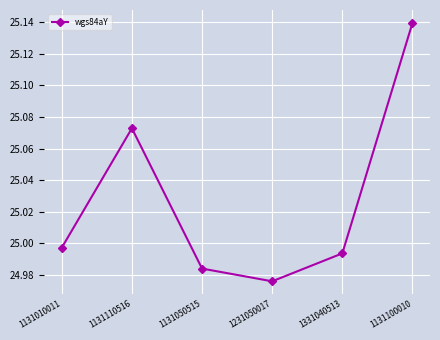

Is it true that the value at 1231050017 is 42.6?

False